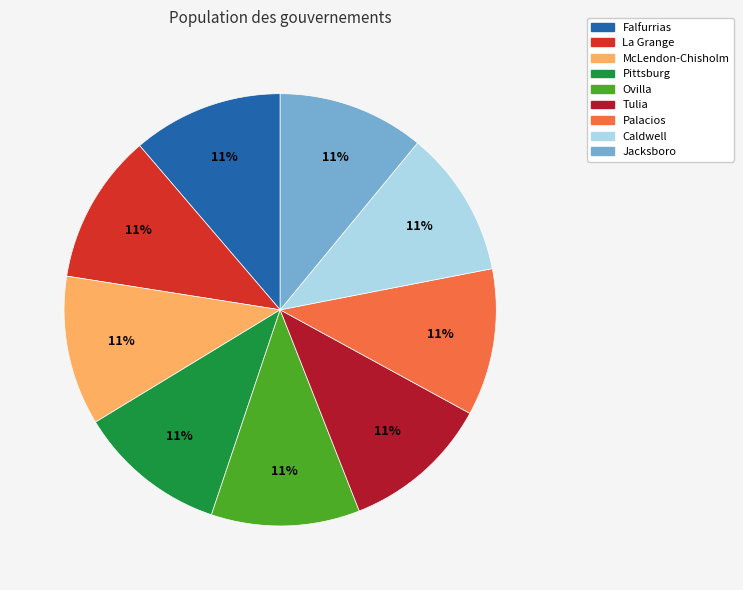

Is there a majority slice in this chart?

No